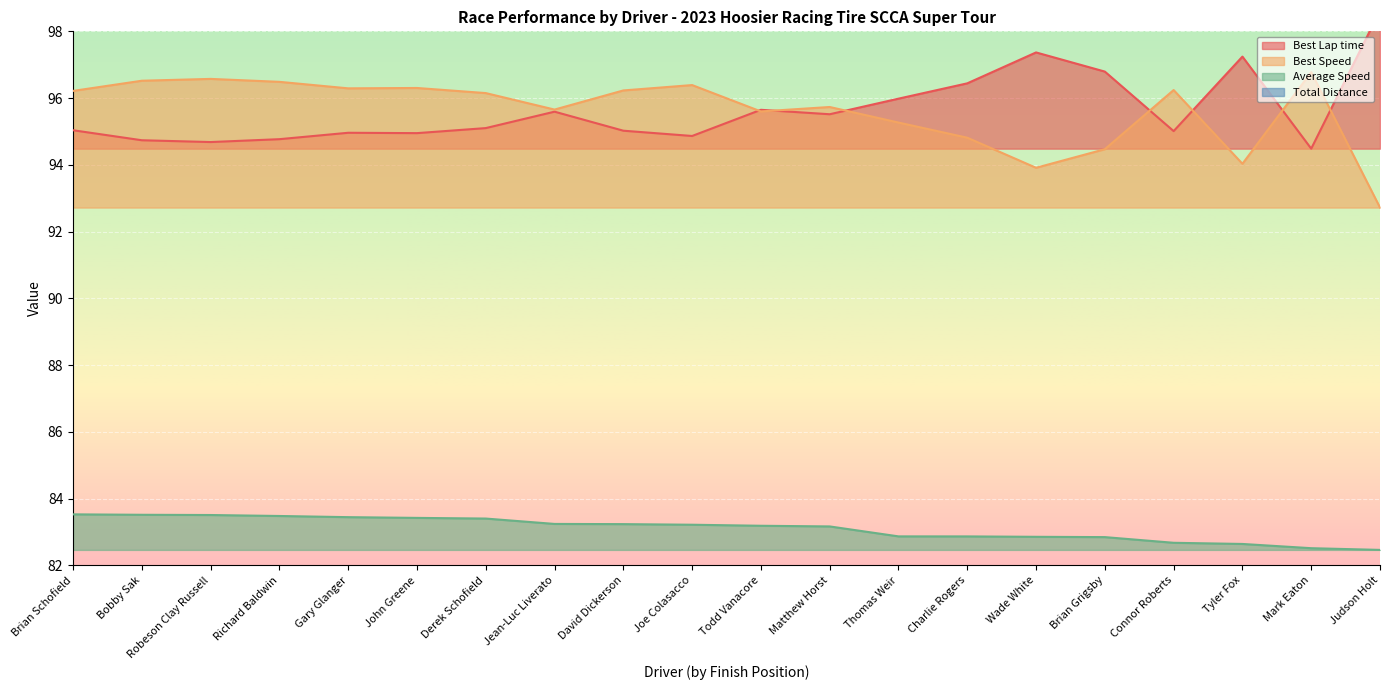

How many lines are shown in the chart?

3